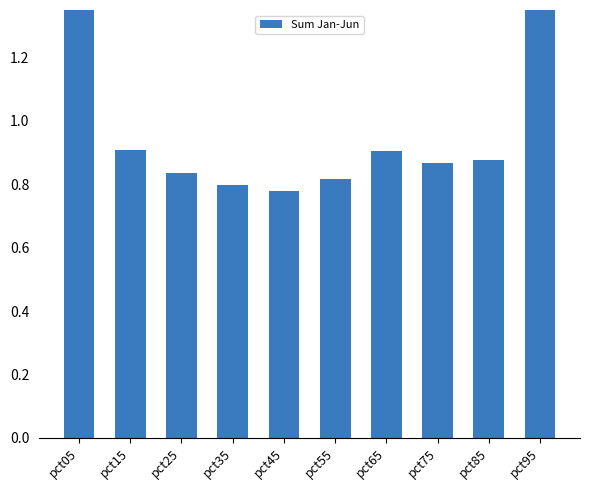

List the labels in order of value, largest first.

pct05, pct95, pct15, pct65, pct85, pct75, pct25, pct55, pct35, pct45